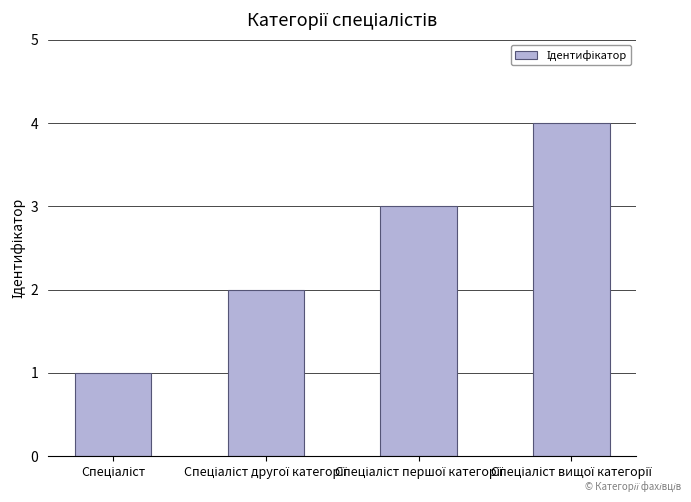

What is the difference between the maximum and minimum values?

3